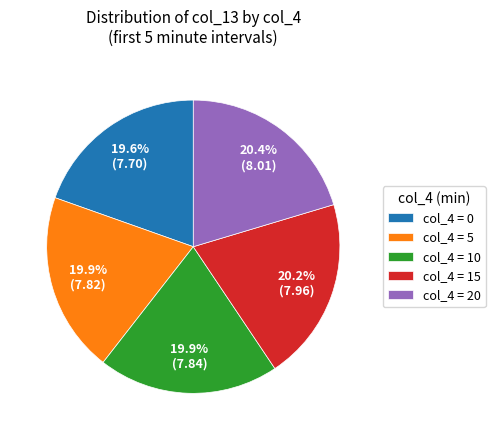

What is the ratio of the value at col_4 = 15 to the value at col_4 = 0?

1.0